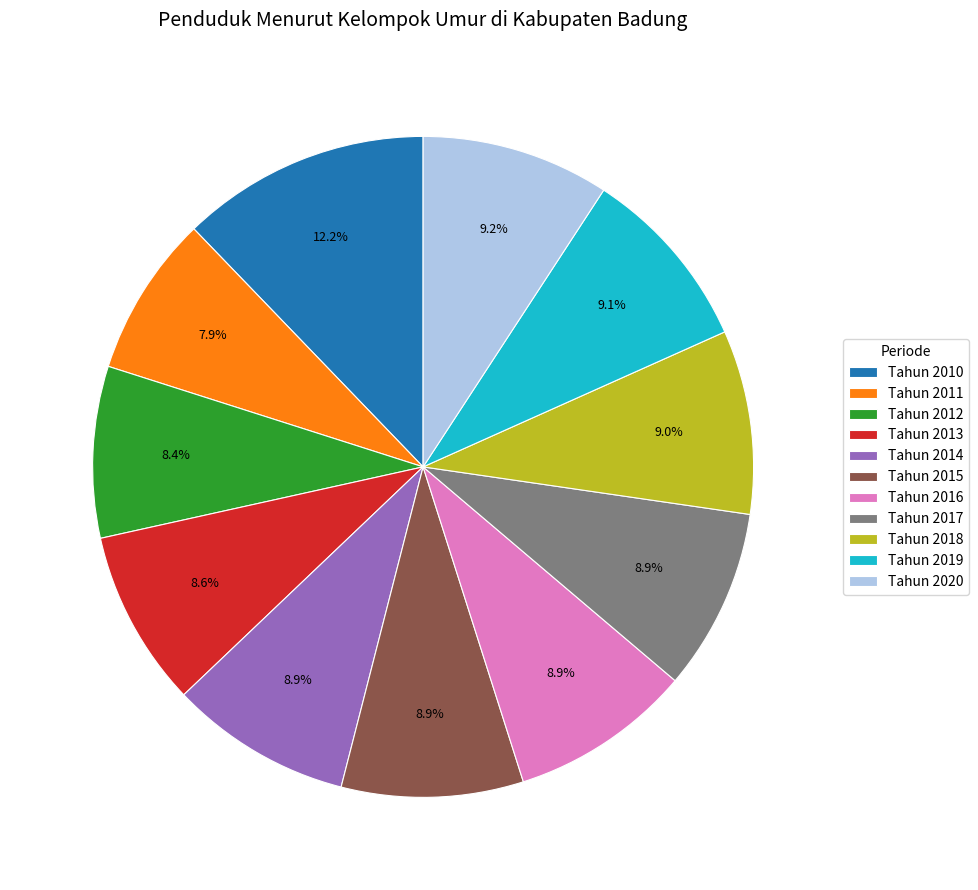

What is the ratio of the value at Tahun 2013 to the value at Tahun 2010?

0.7